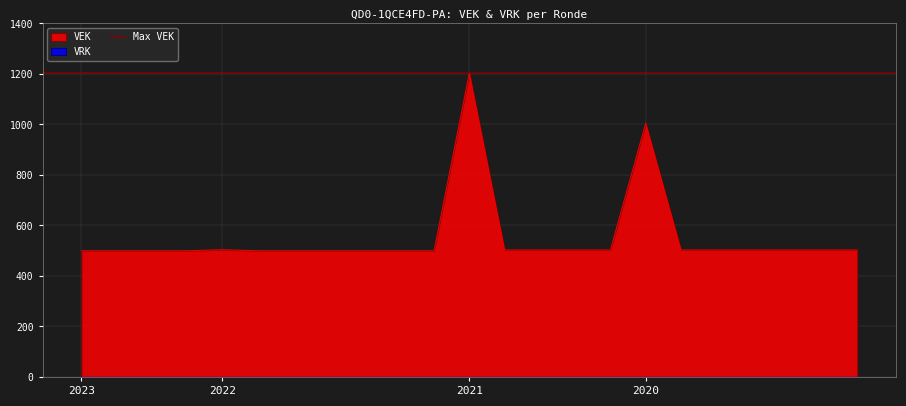

Between 2023 Opmaak goedgekeurd and 2021 Opmaak ontwerp, which is larger?

2021 Opmaak ontwerp